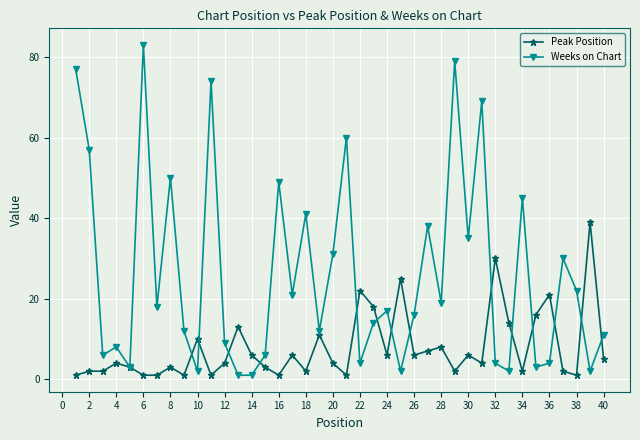

Does the chart display data point markers on the line(s)?

Yes